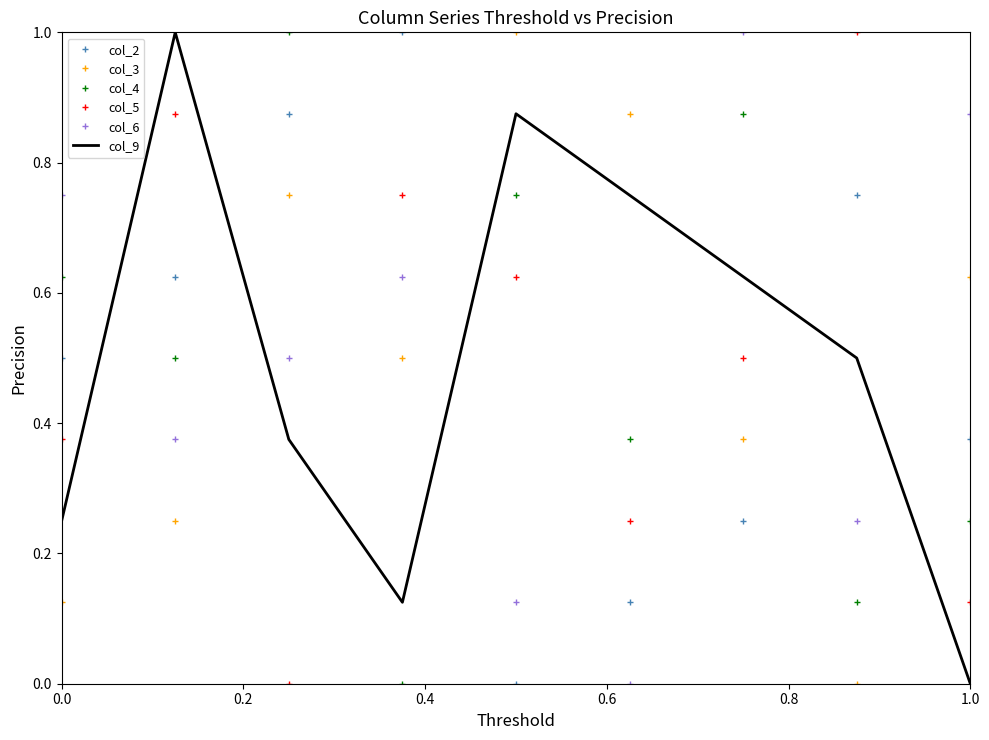

What is the difference between the maximum and minimum values in the col_5 series?

1.0